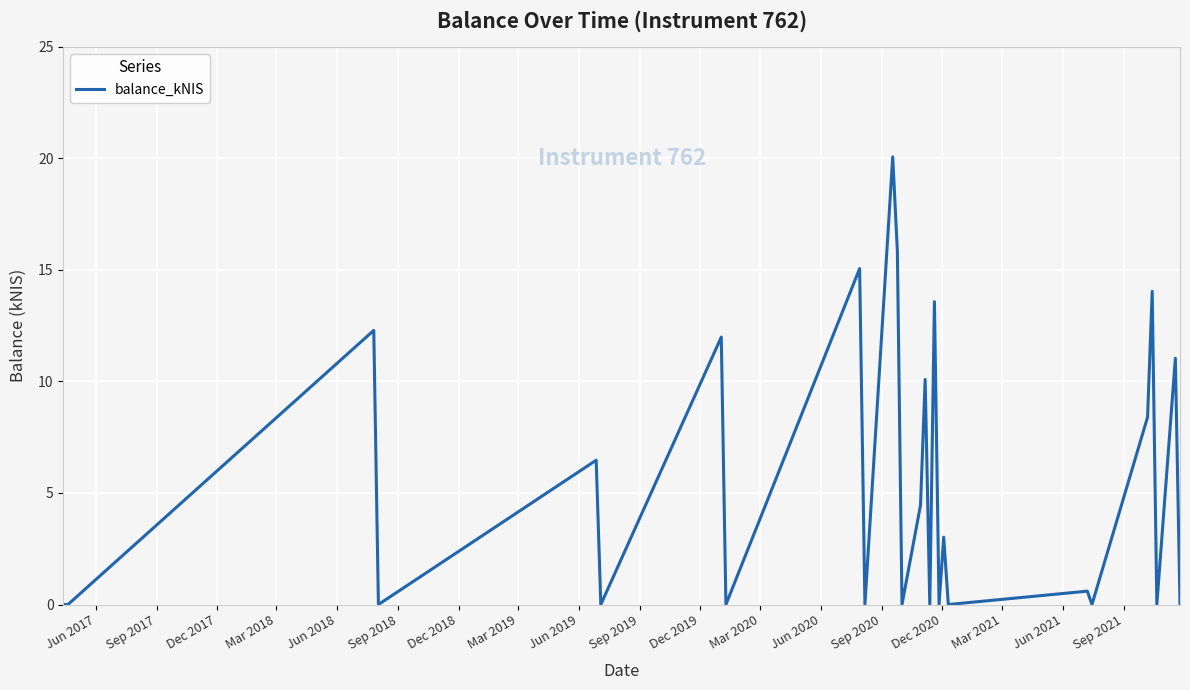

True or false: there are more than 1 points higher than both neighbors.

True